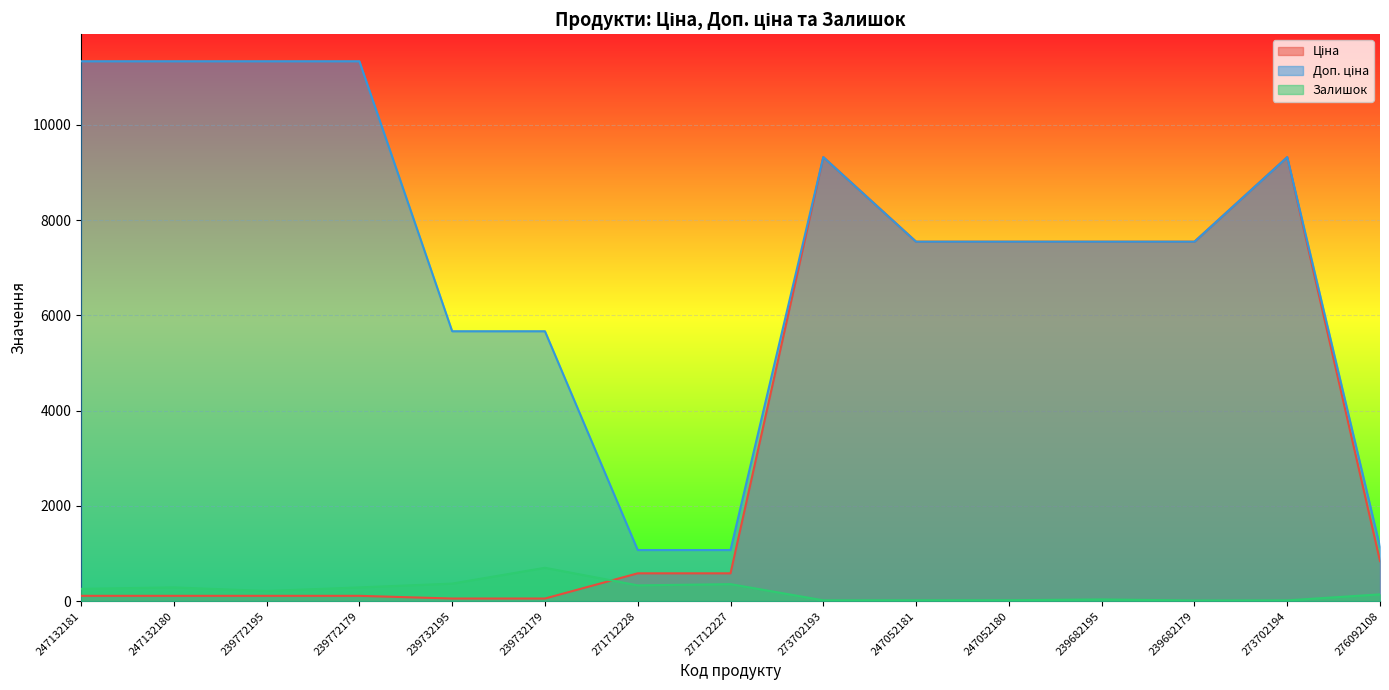

True or false: Залишок has more than 0 points higher than both neighbors.

True